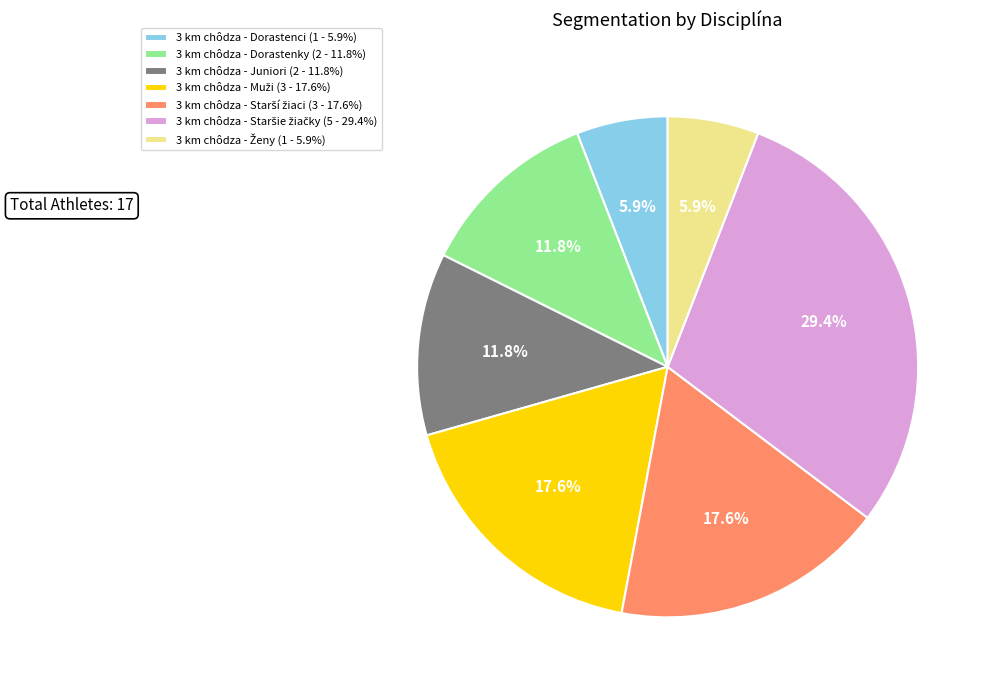

What portion of the pie excludes 3 km chôdza - Juniori (2 - 11.8%)?

88.2%